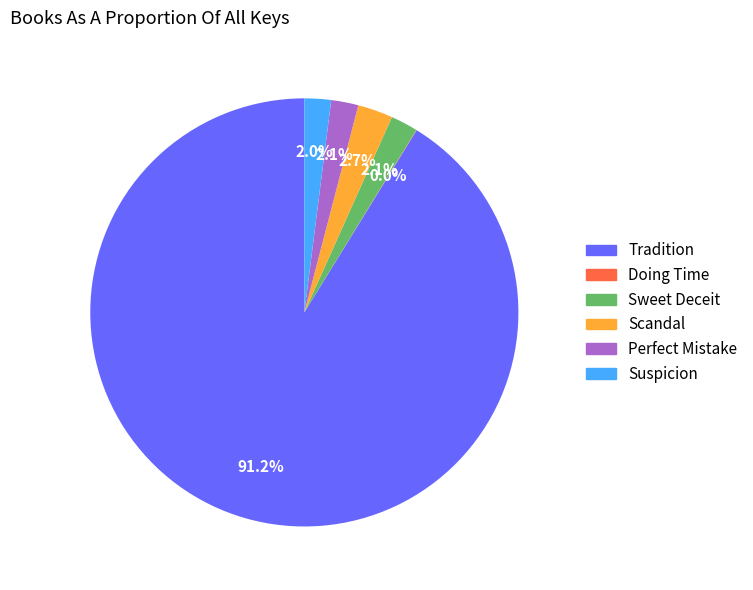

Which slice is the largest?

Tradition